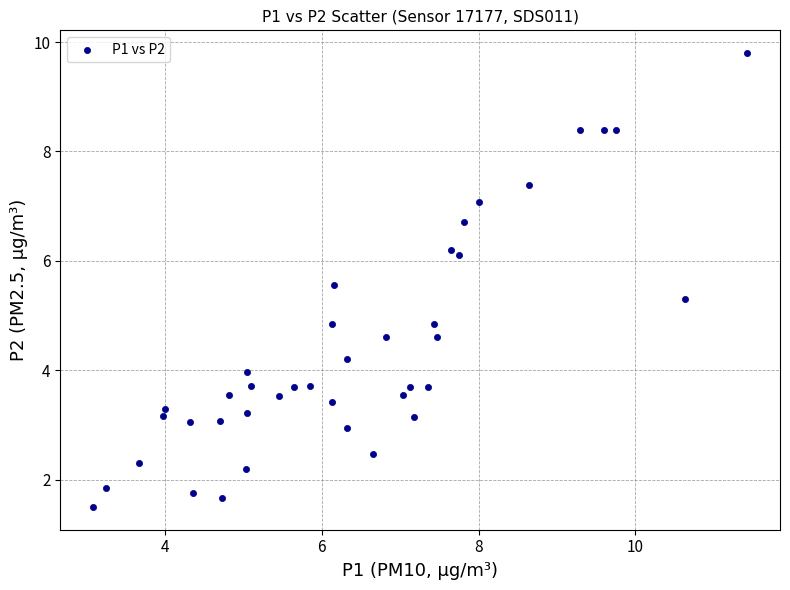

What is the range of Y values (max minus min)?

8.3